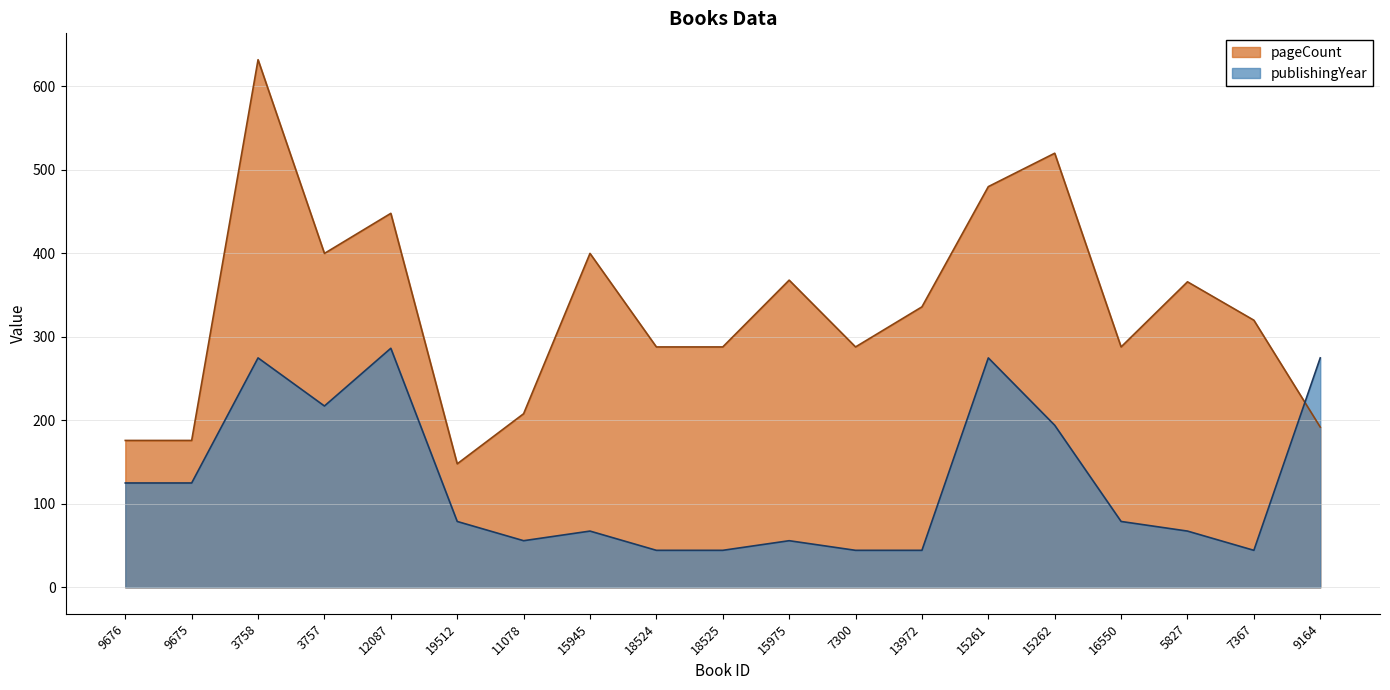

Reading left to right, list all the values displayed in this chart.

pageCount: 9676=176.0	9675=176.0	3758=632.0	3757=400.0	12087=448.0	19512=148.0	11078=208.0	15945=400.0	18524=288.0	18525=288.0	15975=368.0	7300=288.0	13972=336.0	15261=480.0	15262=520.0	16550=288.0	5827=366.0	7367=320.0	9164=192.0
publishingYear: 9676=125.1	9675=125.1	3758=274.9	3757=217.3	12087=286.4	19512=79.0	11078=55.9	15945=67.4	18524=44.4	18525=44.4	15975=55.9	7300=44.4	13972=44.4	15261=274.9	15262=194.2	16550=79.0	5827=67.4	7367=44.4	9164=274.9